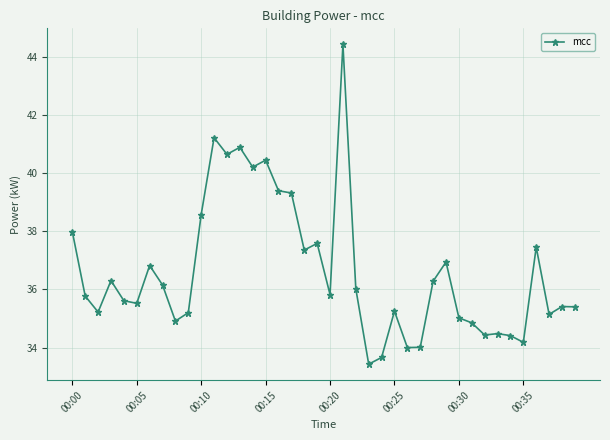

What is the difference between the maximum and minimum values?

11.0